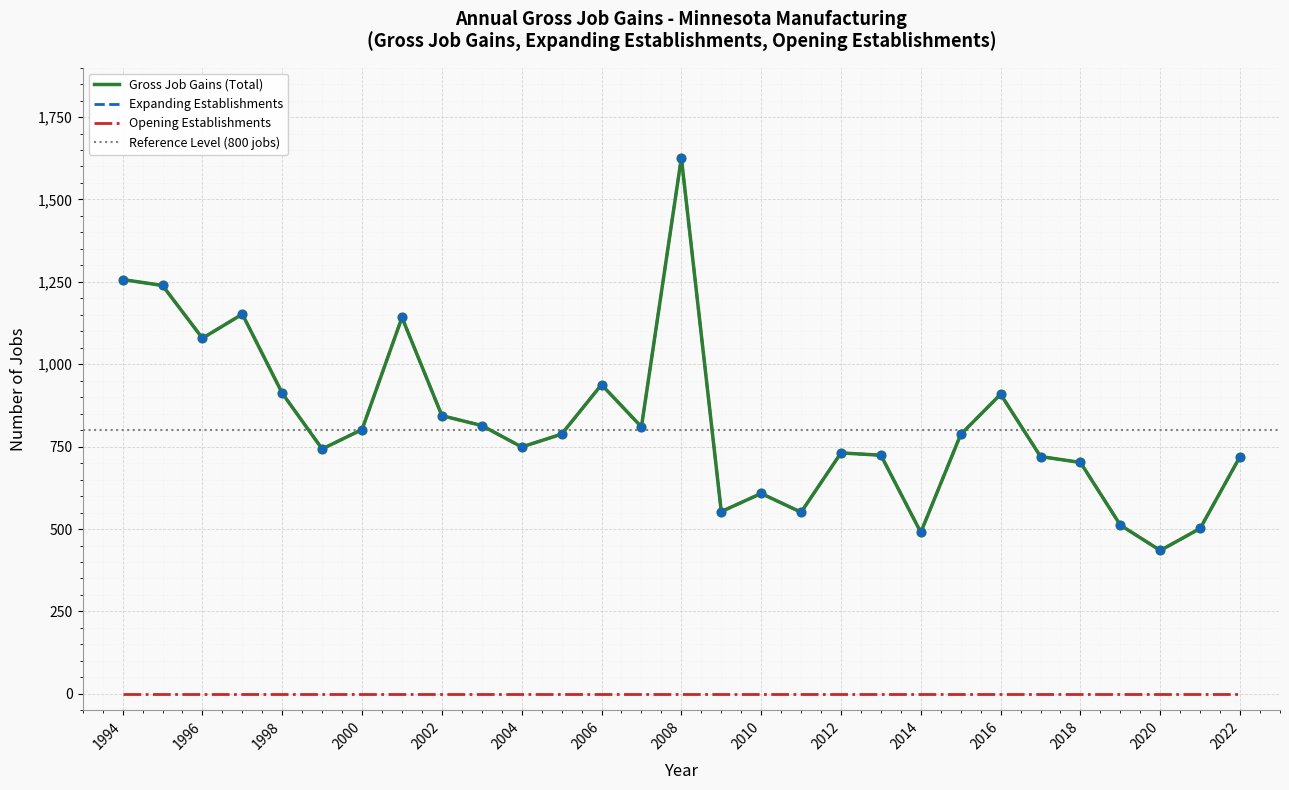

What is the total value across all series at 2022?

1440